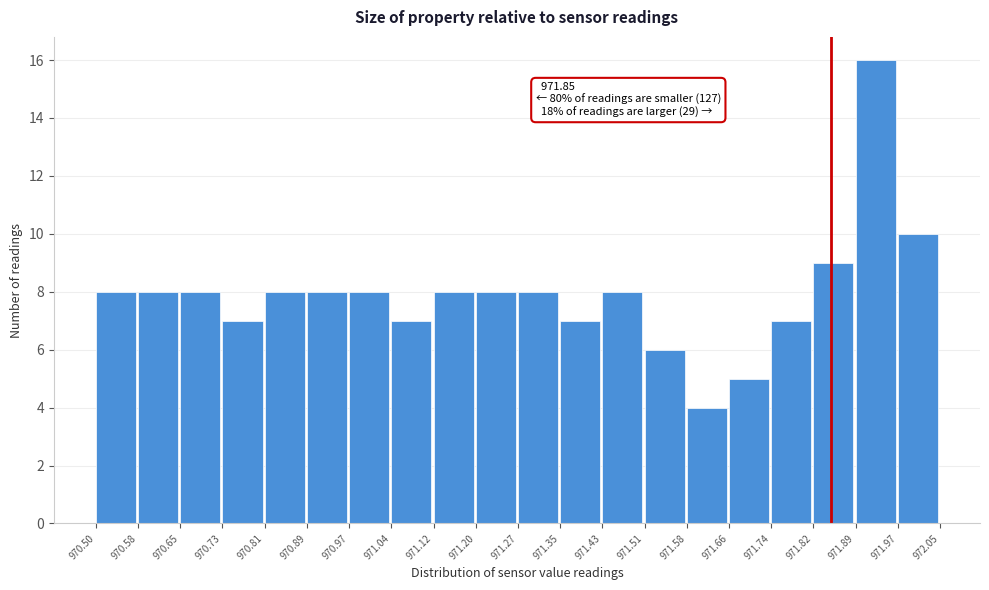

Which range on the x-axis has the tallest bar?

971.89 to 971.97